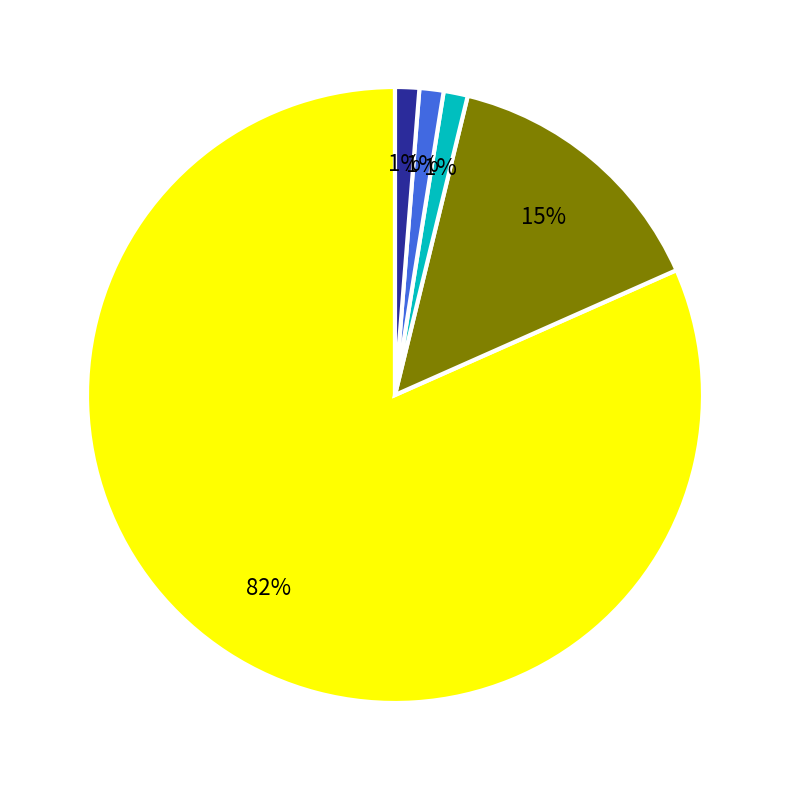

To the nearest percent, what is the average slice percentage?

20%